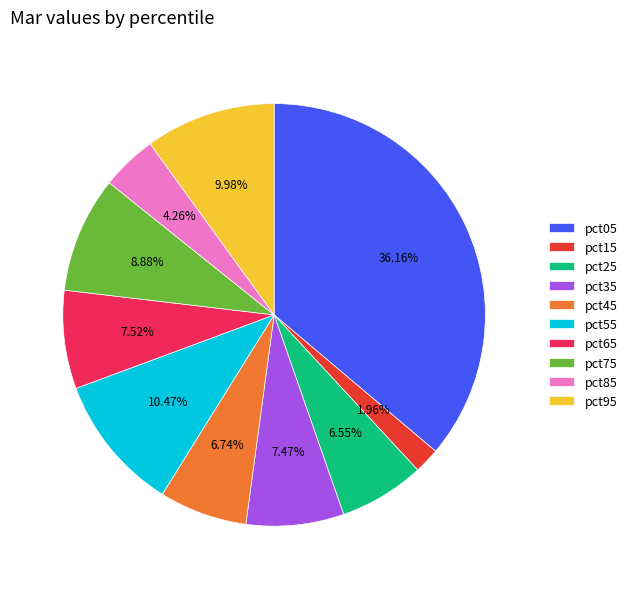

To the nearest percent, what is the difference between the pct25 and pct85 slice percentages?

2%